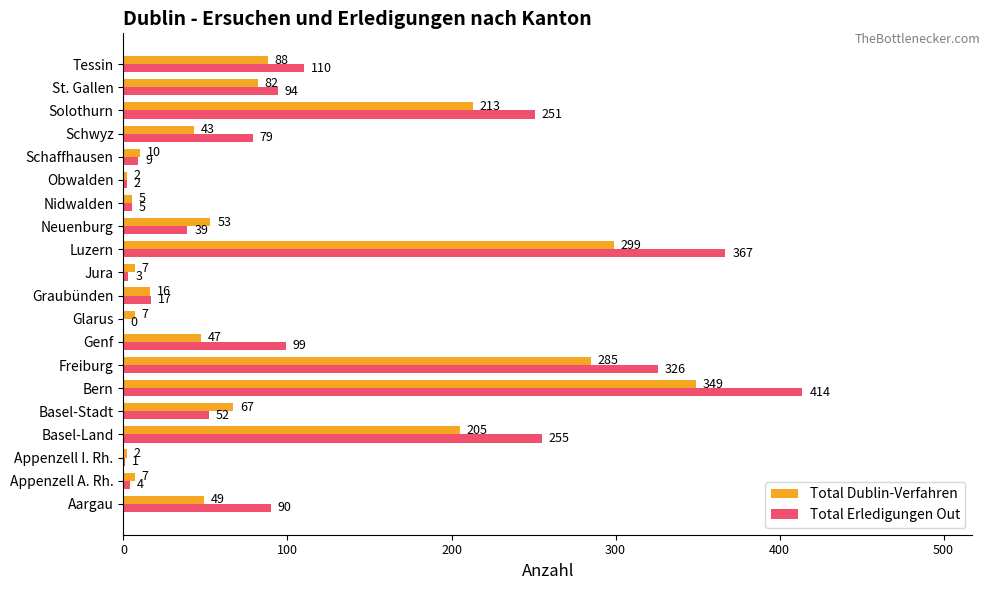

The value of Total Dublin-Verfahren at Luzern is 299. True or false?

True